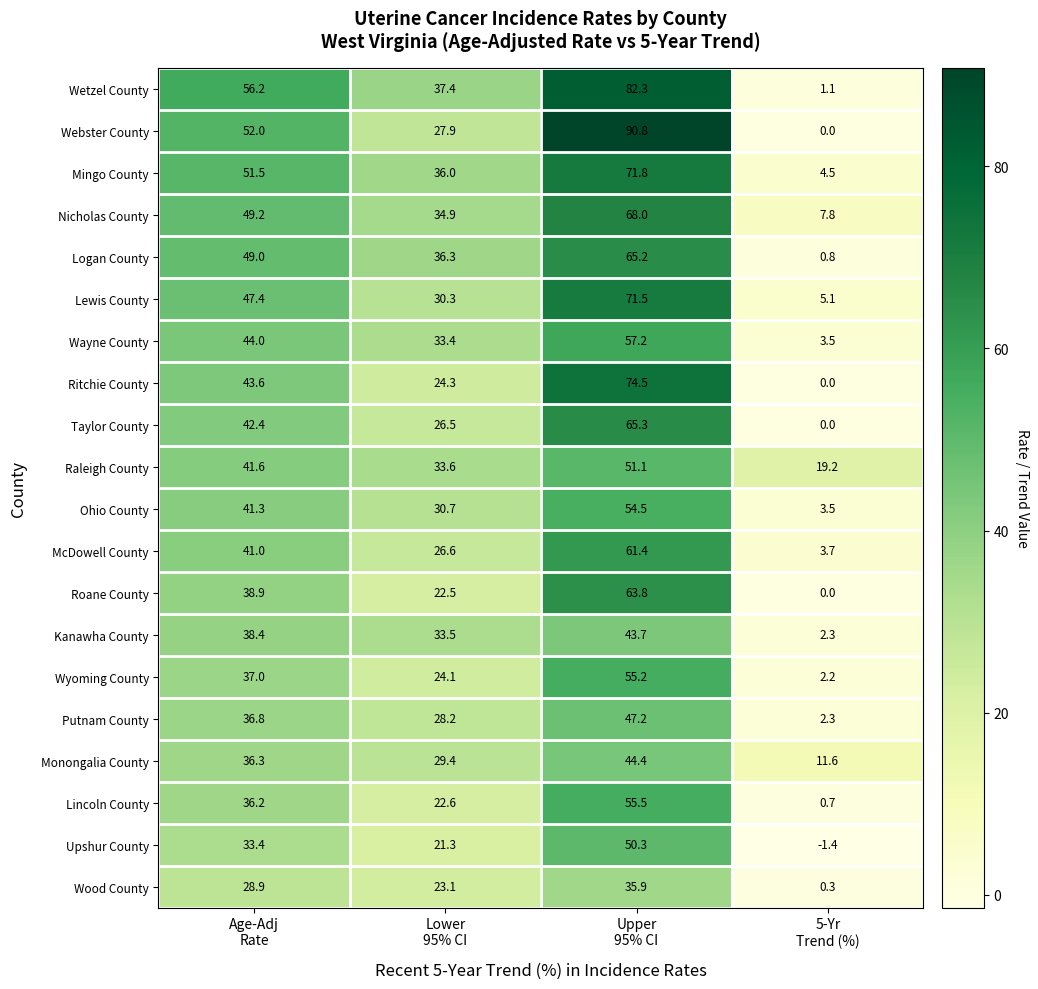

What is the highest value of the Monongalia County series?

44.4